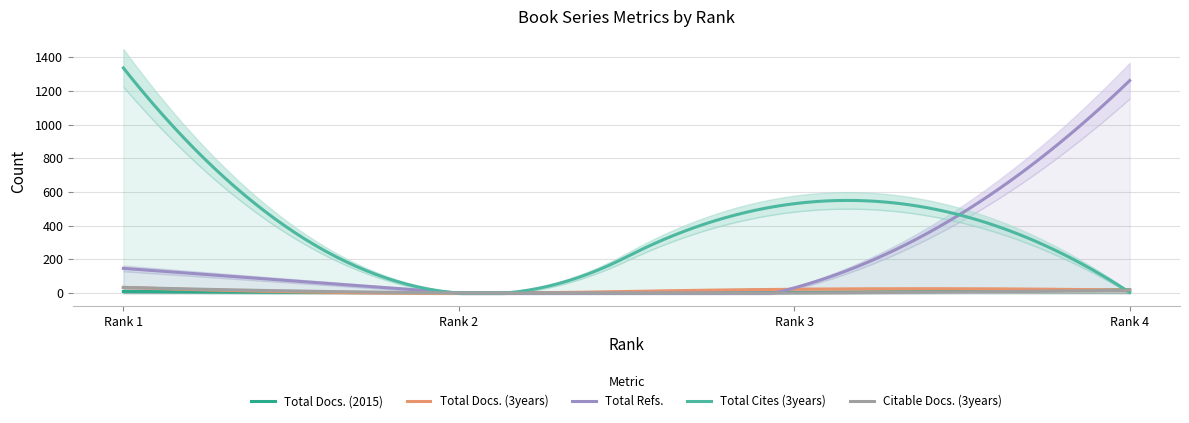

What is the sum of the Total Cites (3years) values at Rank 2 and Rank 4?

4